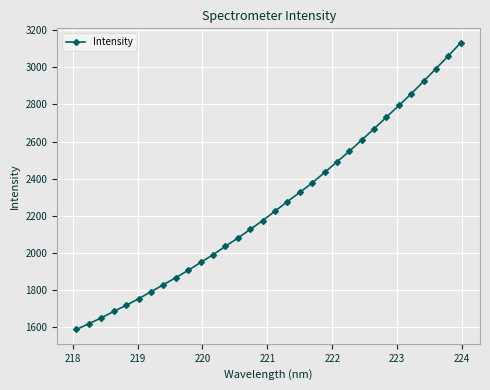

True or false: there are more than 2 points higher than both neighbors.

False